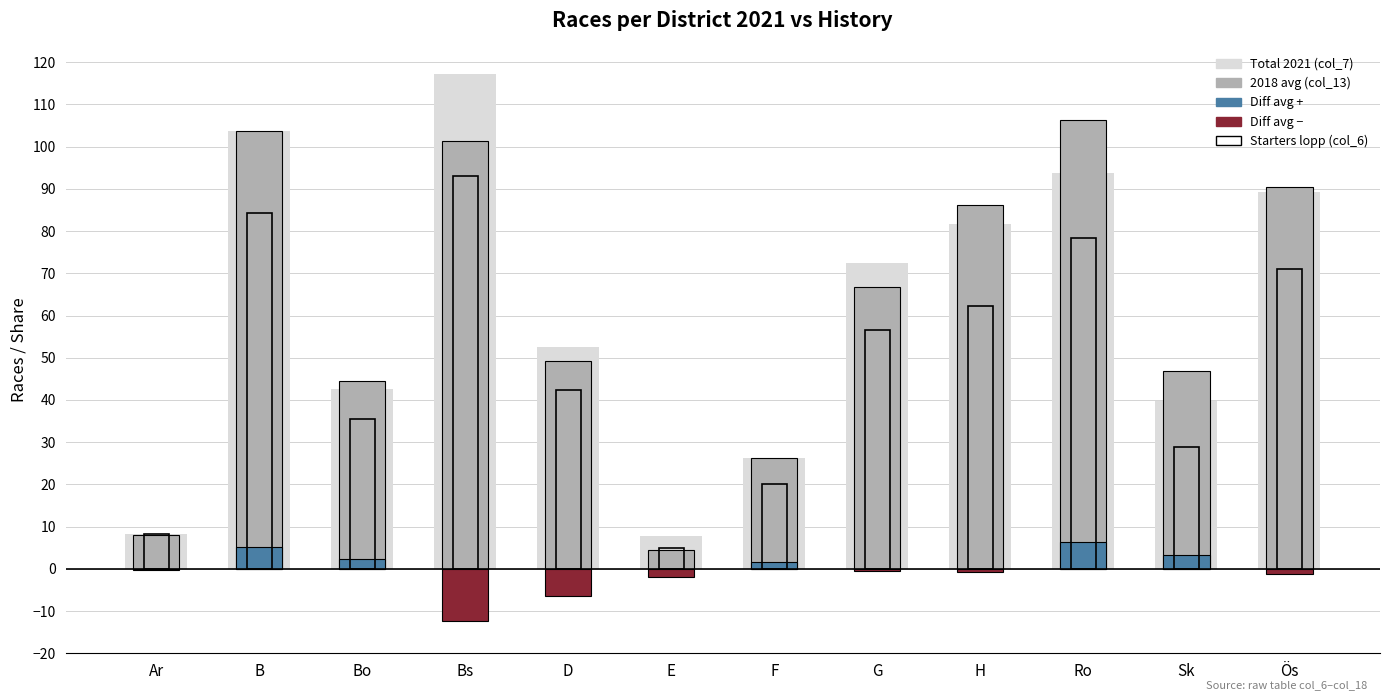

How many bars are there in each group?

4